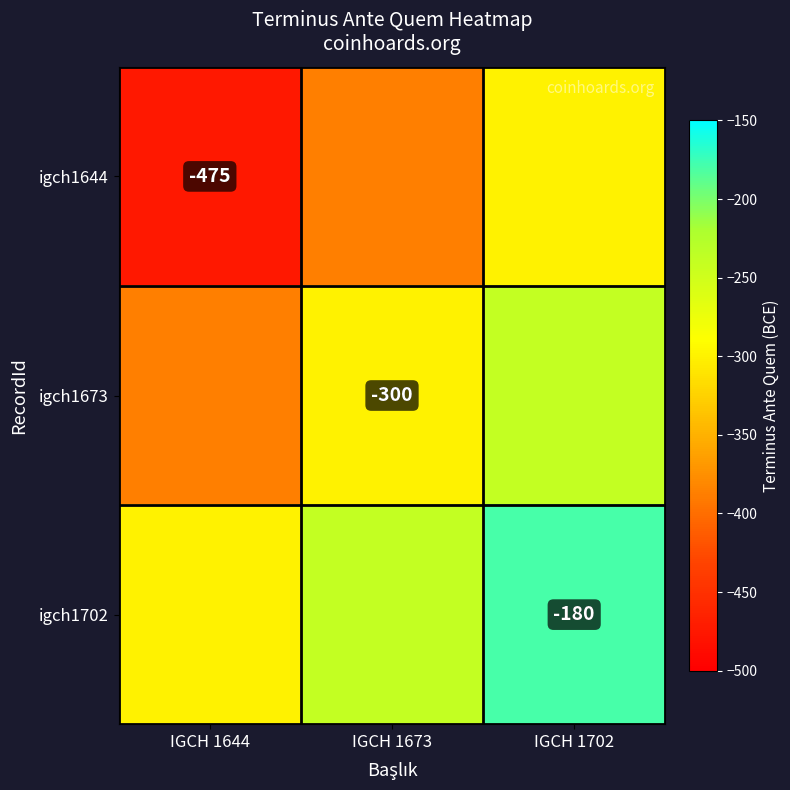

True or false: igch1673 has a value of -463 at IGCH 1673.

False